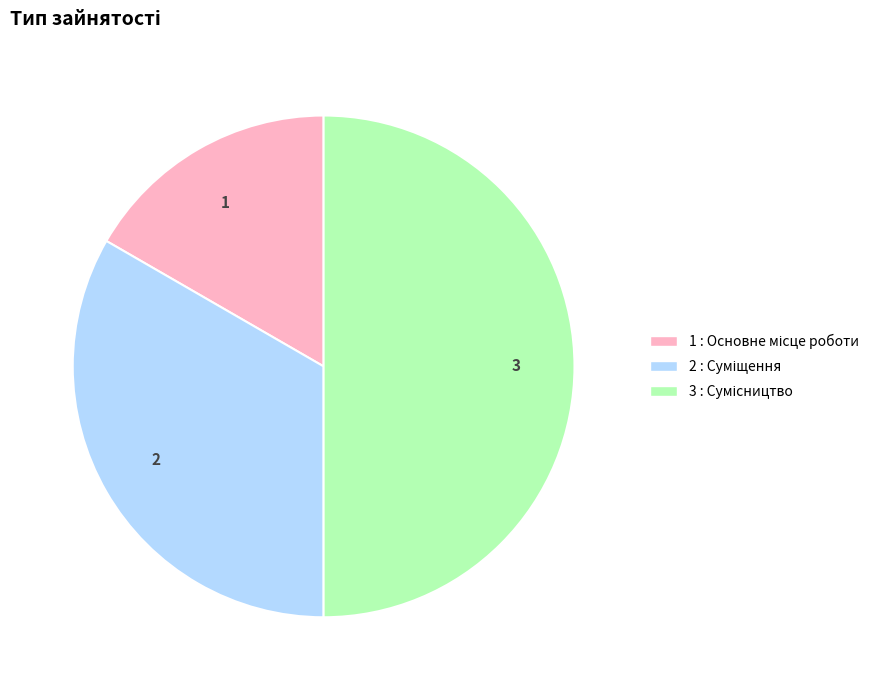

Approximately how many times larger is the value at 3 compared to 1?

3.0